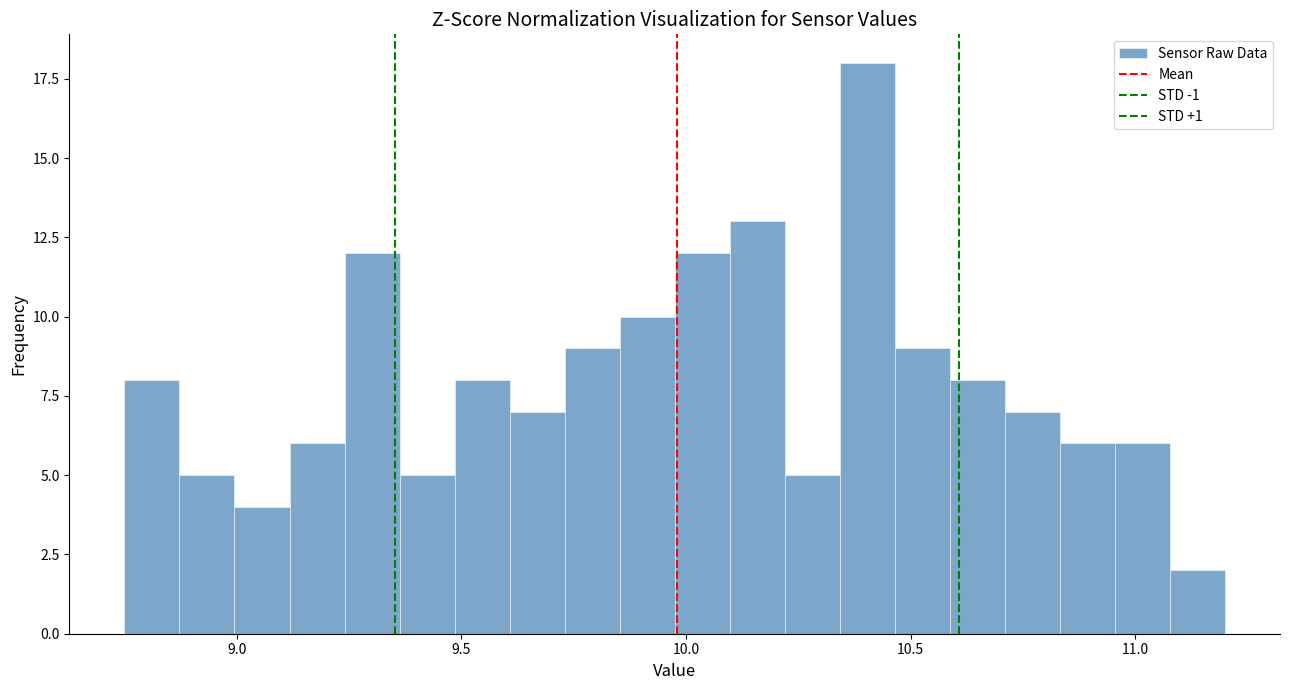

Around what value on the x-axis is the tallest bar? Give the approximate position of its centre, as read against the axis.

10.40